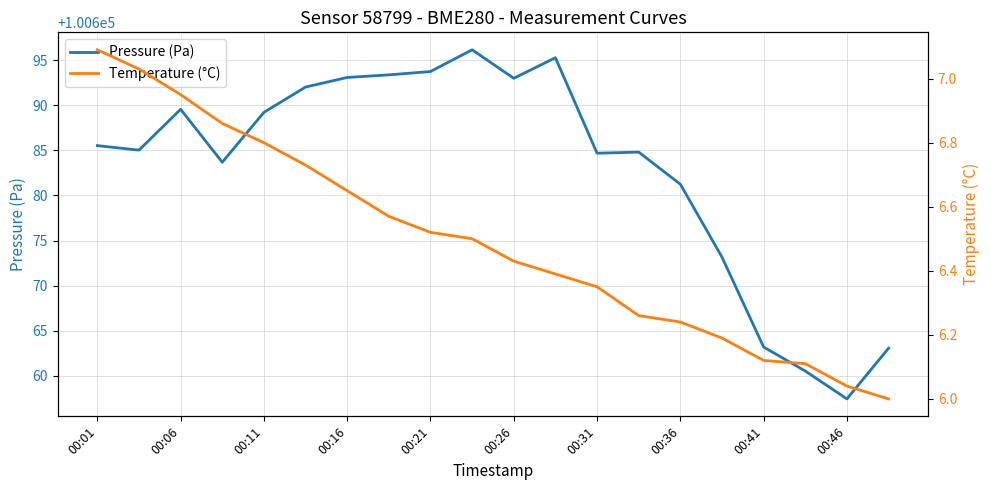

What is the highest value of the Pressure (Pa) series?

100696.2